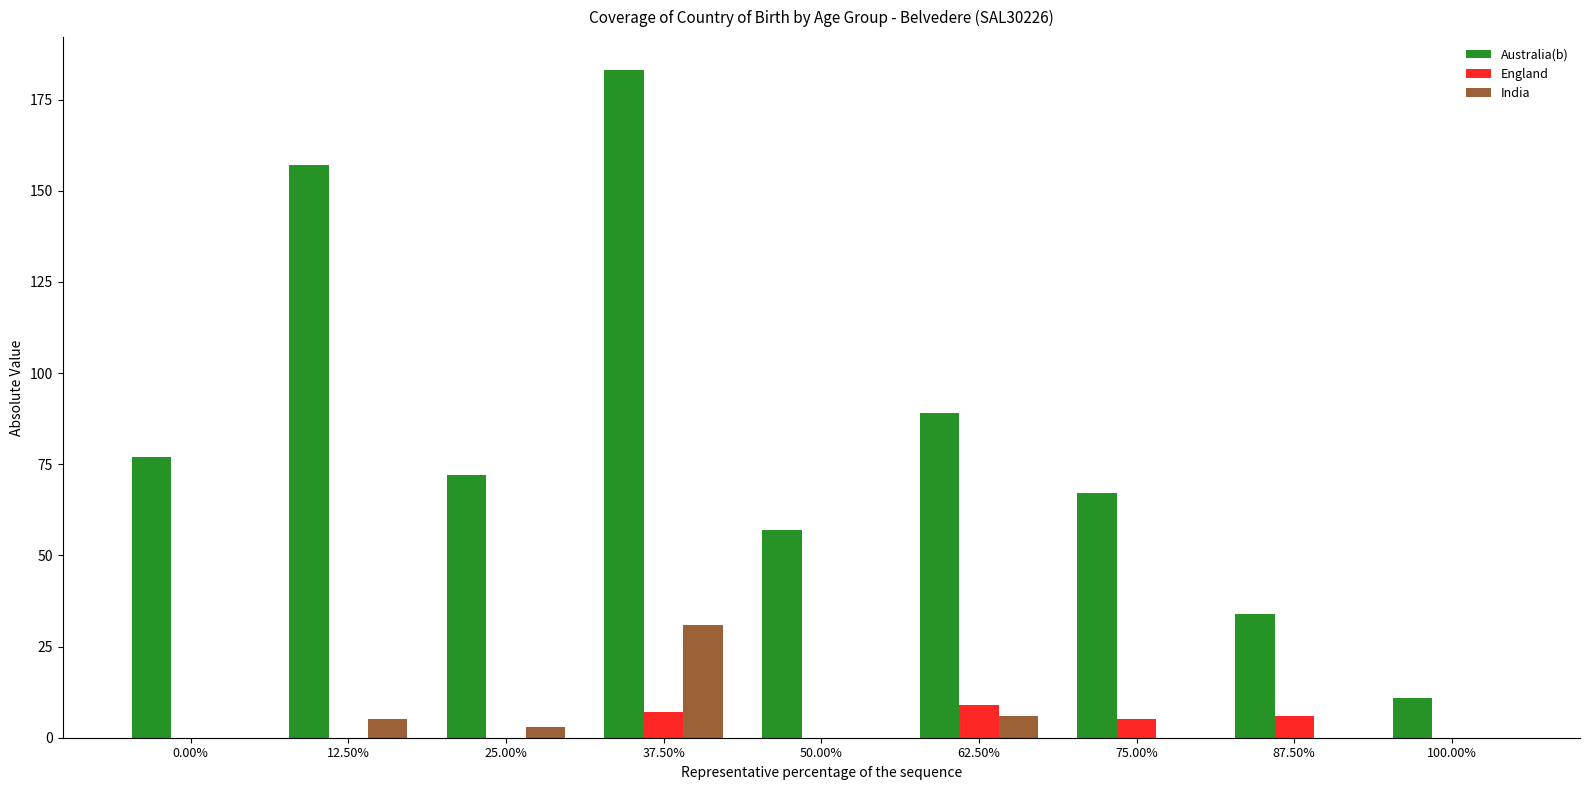

Reading left to right, list all the values displayed in this chart.

Australia(b): 0.00%=77	12.50%=157	25.00%=72	37.50%=183	50.00%=57	62.50%=89	75.00%=67	87.50%=34	100.00%=11
England: 0.00%=0	12.50%=0	25.00%=0	37.50%=7	50.00%=0	62.50%=9	75.00%=5	87.50%=6	100.00%=0
India: 0.00%=0	12.50%=5	25.00%=3	37.50%=31	50.00%=0	62.50%=6	75.00%=0	87.50%=0	100.00%=0